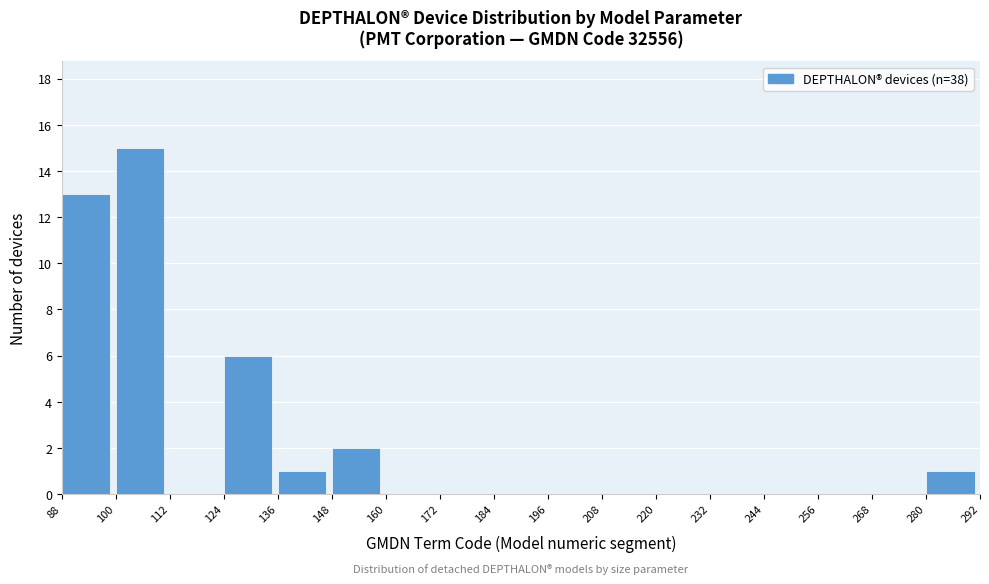

Which range on the x-axis has the tallest bar?

100 to 112